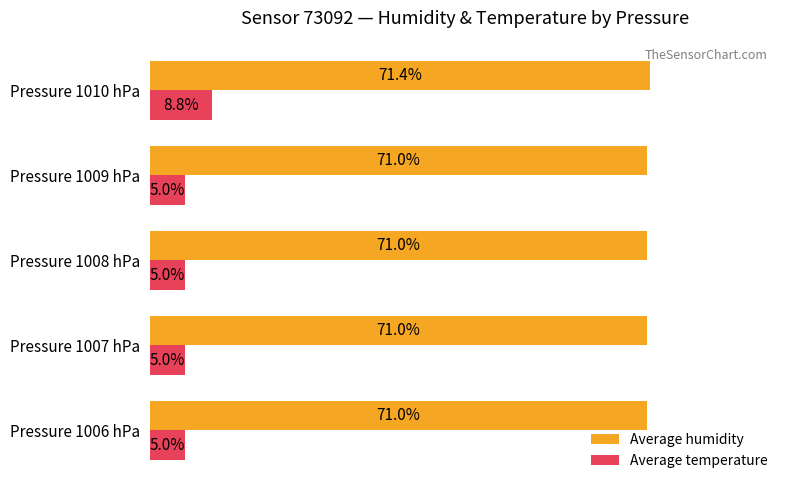

Which series has the largest range (max minus min)?

Average temperature